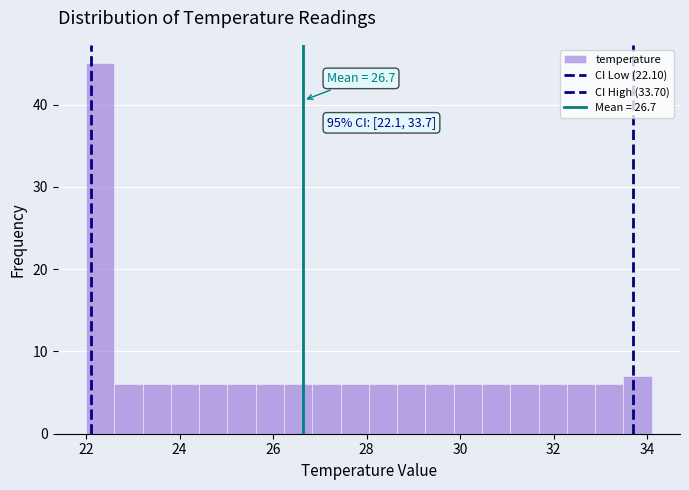

Around what value on the x-axis is the tallest bar? Give the approximate position of its centre, as read against the axis.

22.4